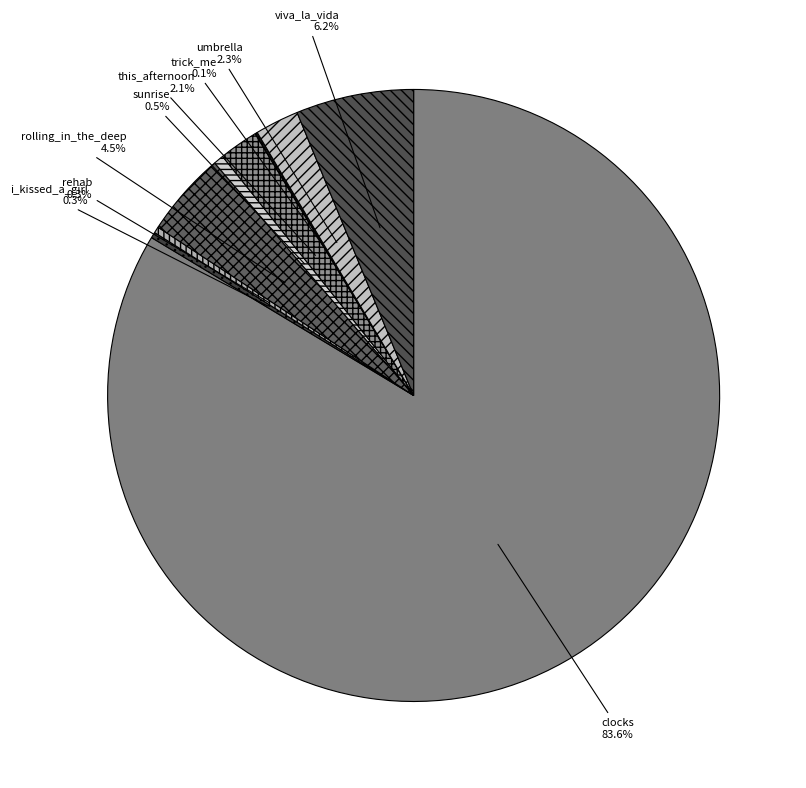

True or false: sunrise accounts for 11% of the total.

False